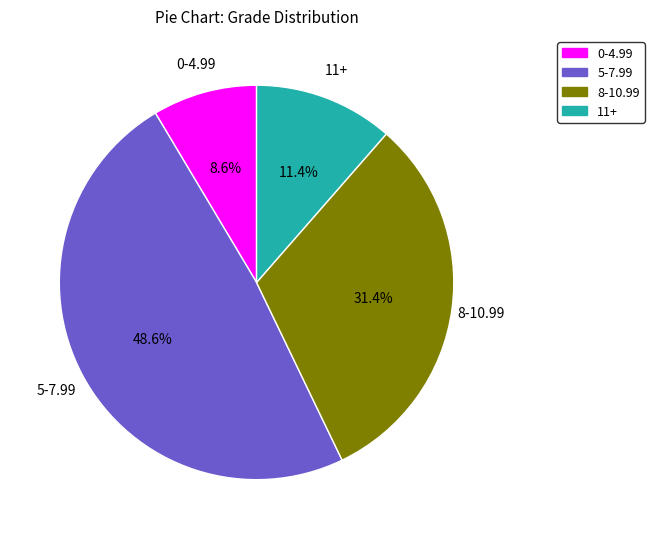

Does any single category account for the majority?

No